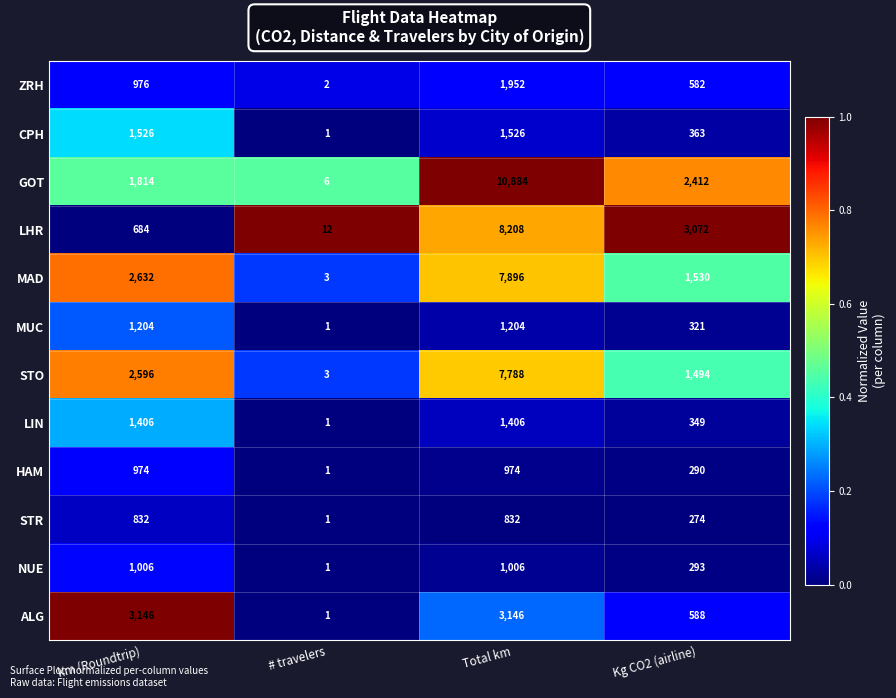

Between km (Roundtrip) and # travelers, which series saw the biggest shift?

ALG